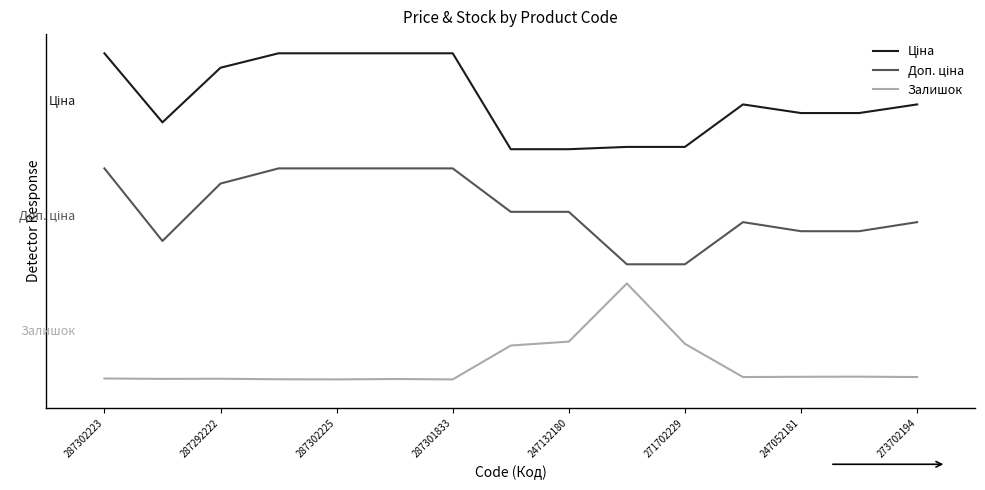

Is this an area chart (filled region under the line)?

No